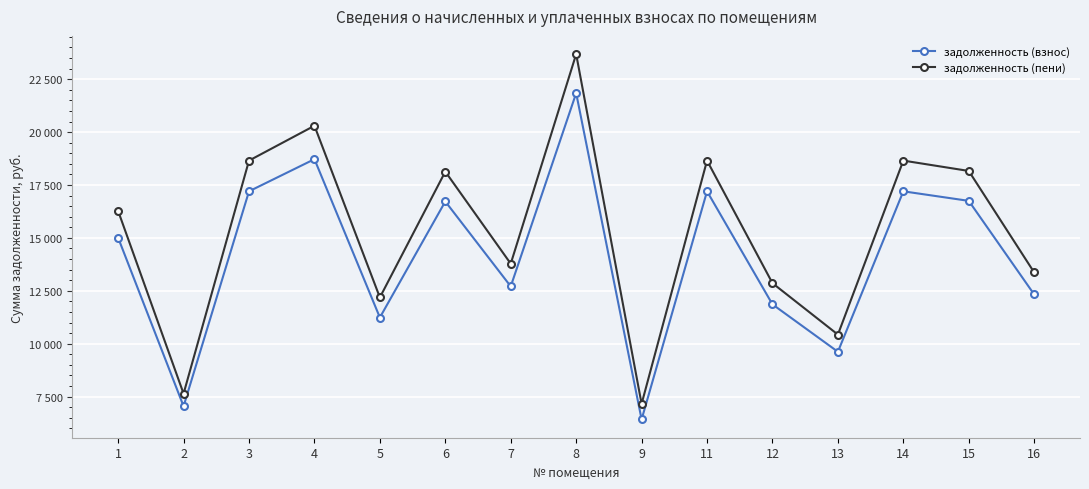

Is this an area chart (filled region under the line)?

No